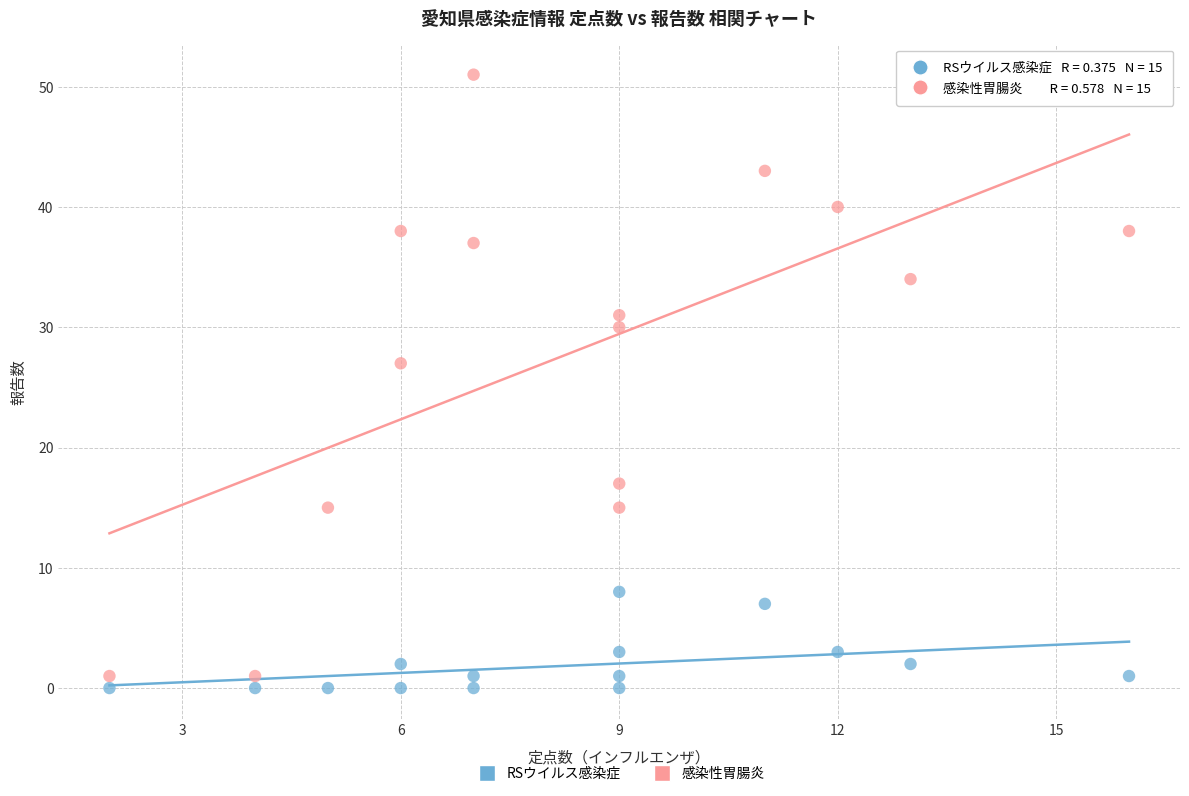

What are all the series names shown in the legend?

RSウイルス感染症, 感染性胃腸炎